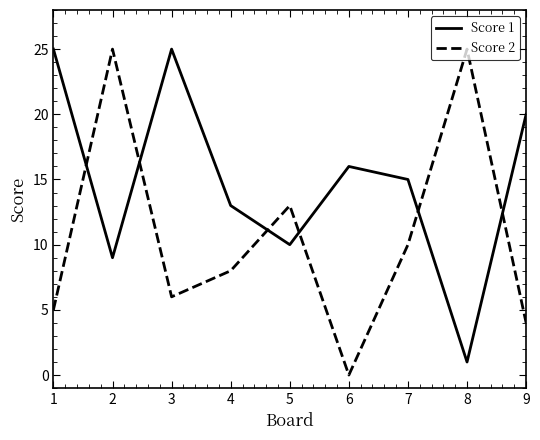

What is the total value across all series at 6?

16